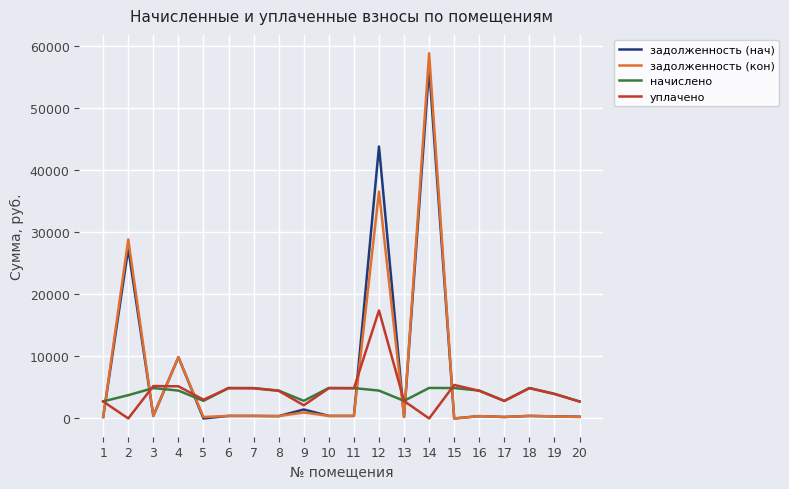

Does the chart display data point markers on the line(s)?

No